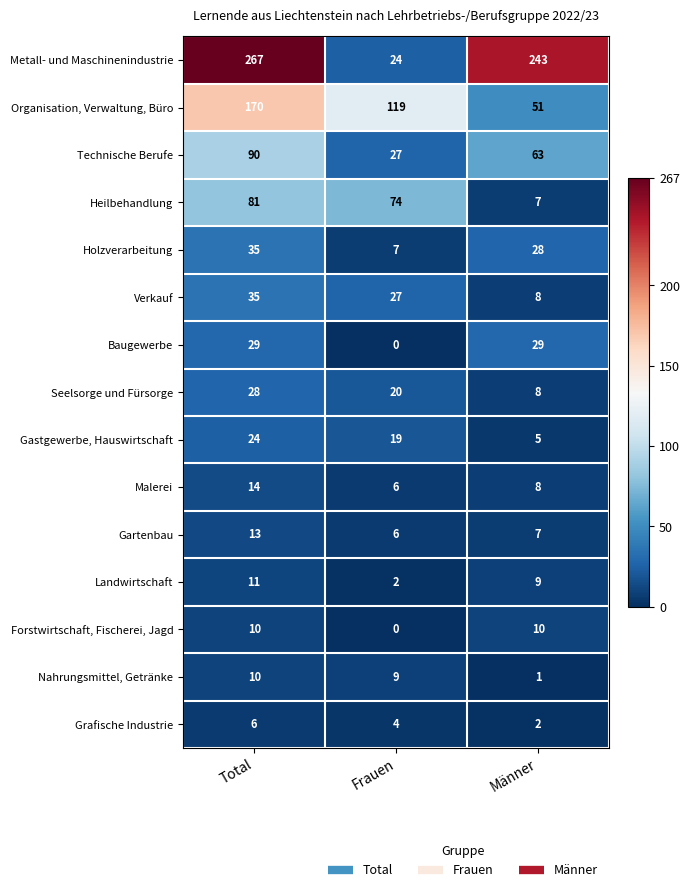

Count the Holzverarbeitung values in the range 7 to 35.

3